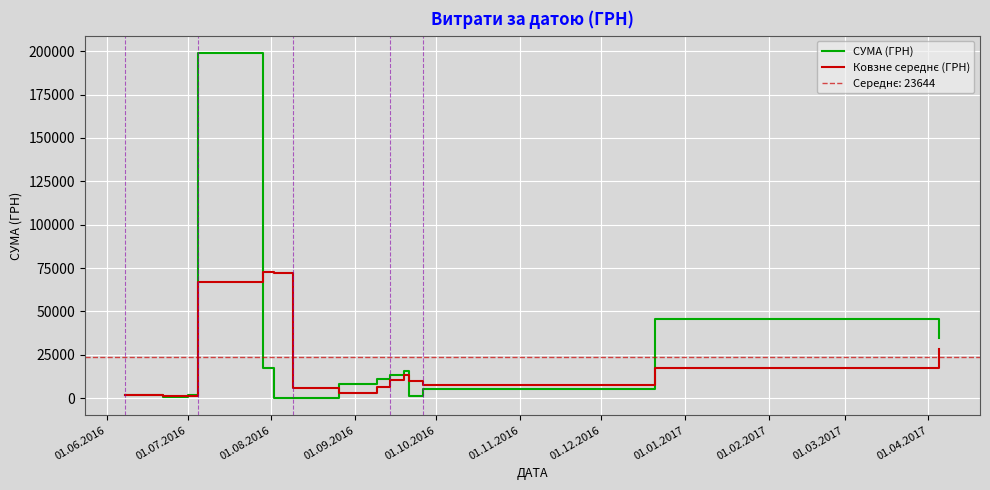

How many data points in Ковзне середнє (ГРН) are less than 9957?

7